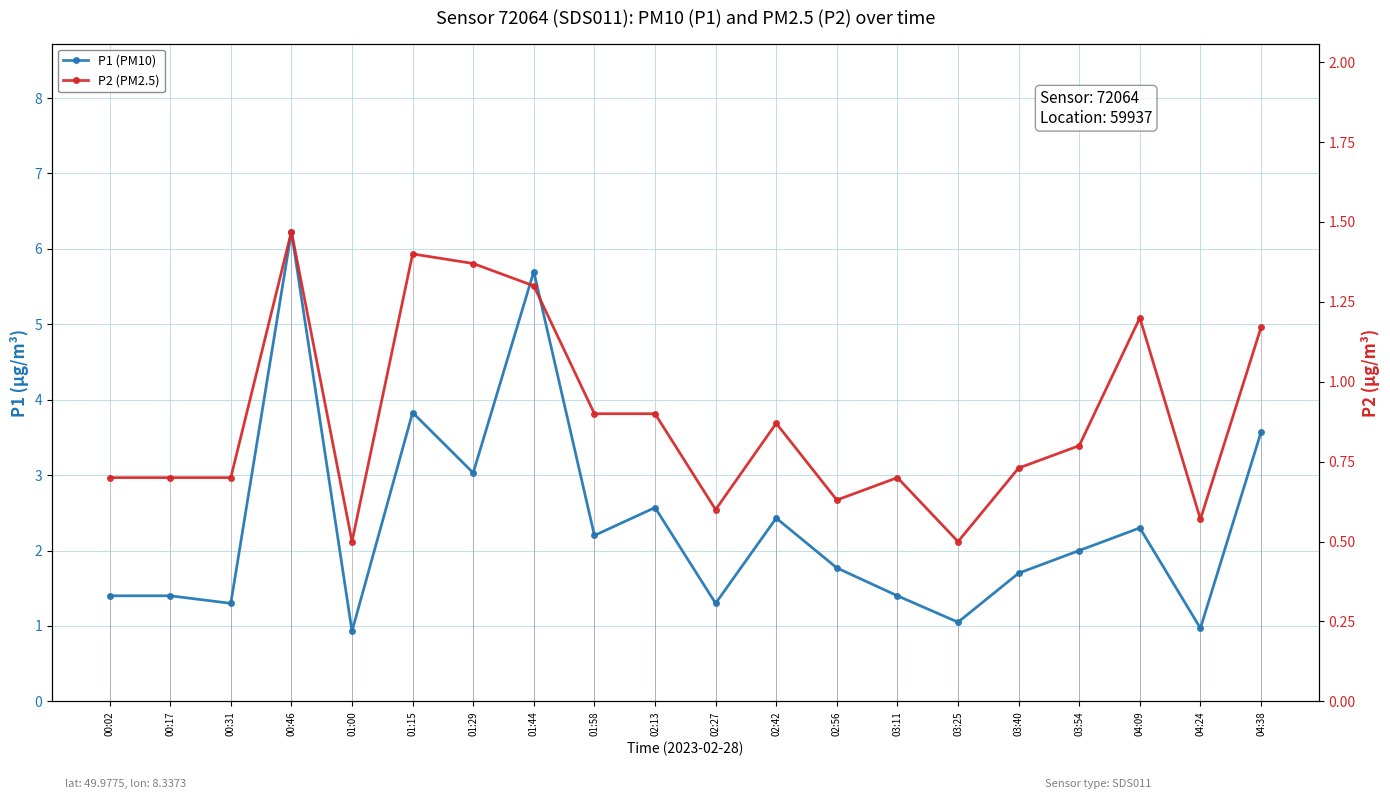

True or false: P1 (PM10) and P2 (PM2.5) intersect in this chart.

False